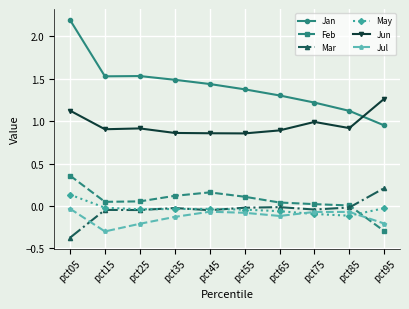

Where do Feb and Mar first cross each other?

pct85 and pct95